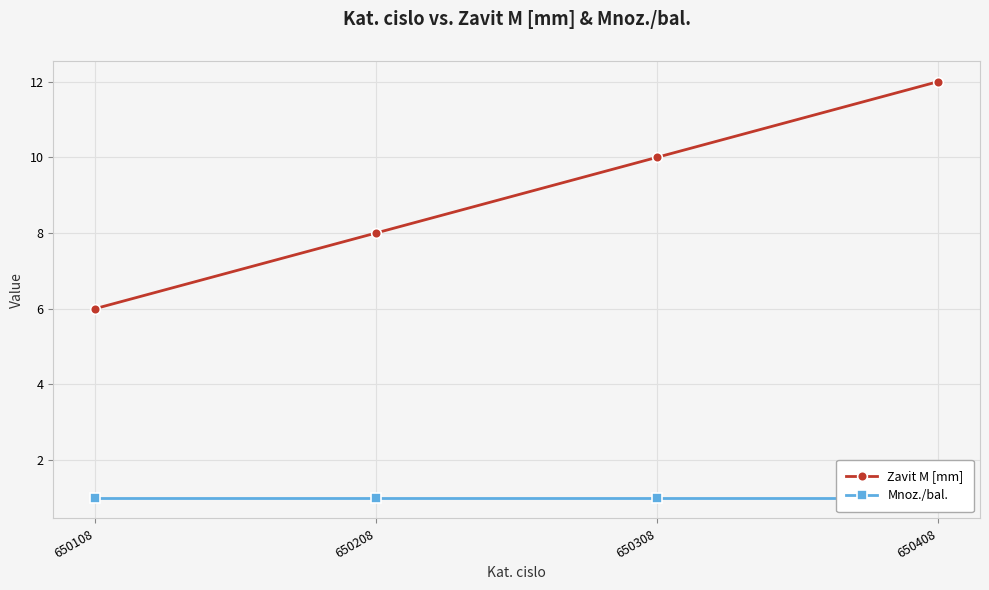

What is the sum of all Mnoz./bal. values?

4